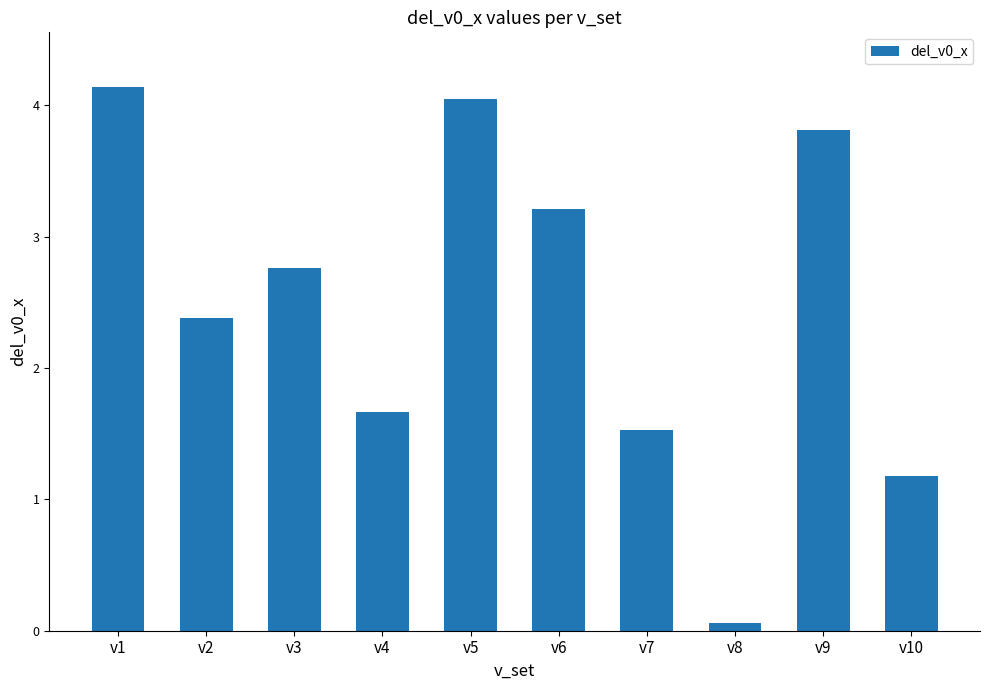

Where does the data first go above 2?

v1